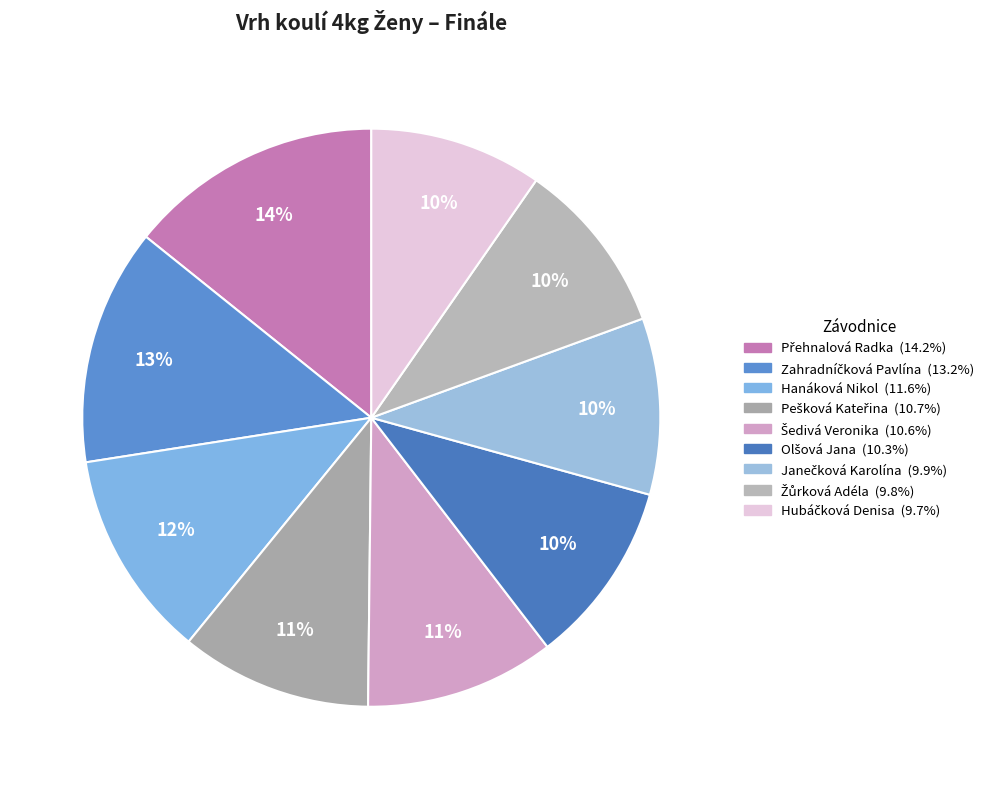

How many slices are in this pie chart?

9